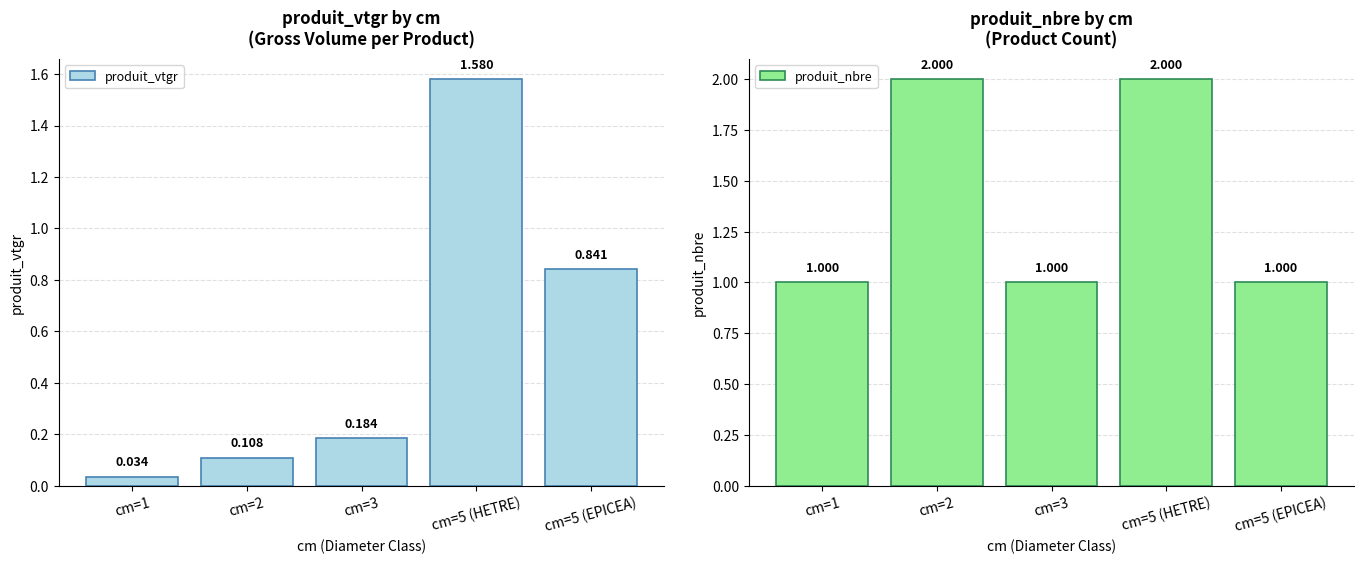

At how many categories does at least one series exceed 0?

5